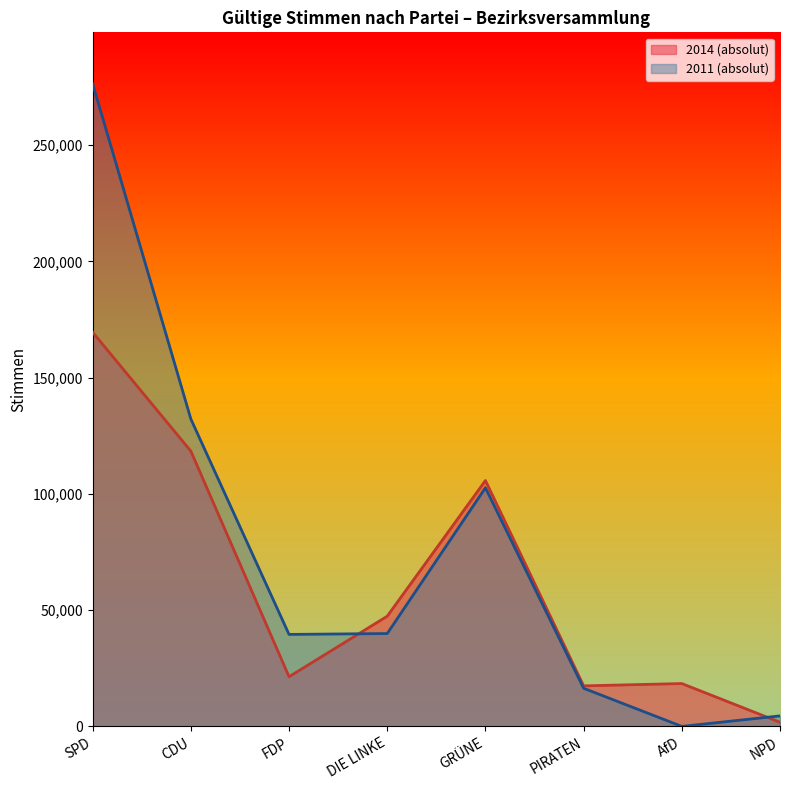

How many interior local peaks does the 2011 (absolut) series have?

1